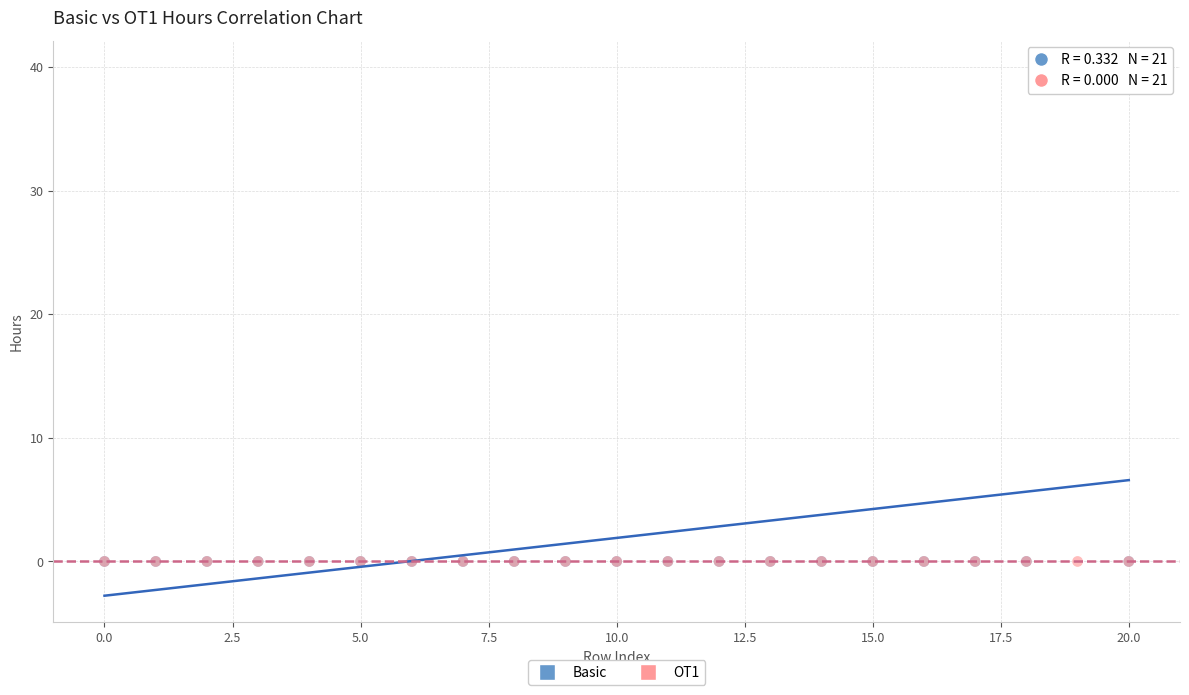

What are all the series names shown in the legend?

Basic, OT1